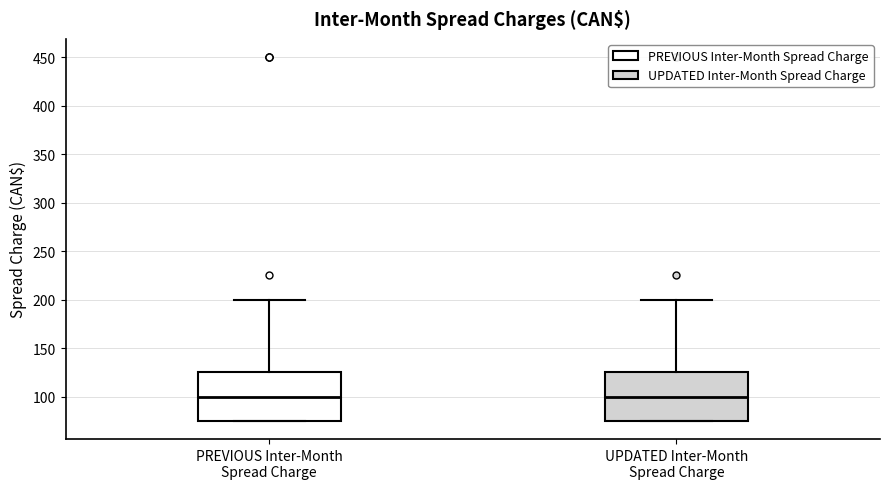

Reading left to right, transcribe this box plot: for each box, give where its median line is, the range the box spans, and where its two whiskers end, as read against the y-axis. The values are not printed on the chart, so give them approximately, as read against the axis.

PREVIOUS Inter-Month Spread Charge: median 100, box 75 to 125, whiskers 75 to 200
UPDATED Inter-Month Spread Charge: median 100, box 75 to 125, whiskers 75 to 200